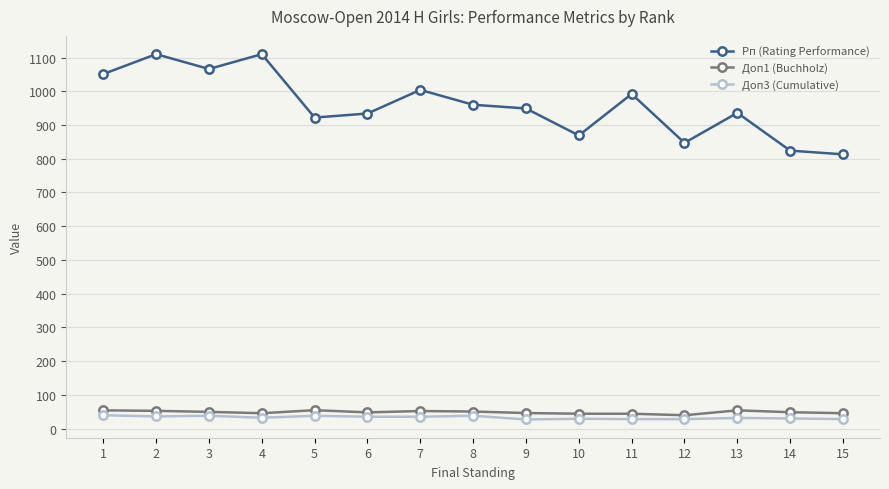

Which series has the largest range (max minus min)?

Рп (Rating Performance)